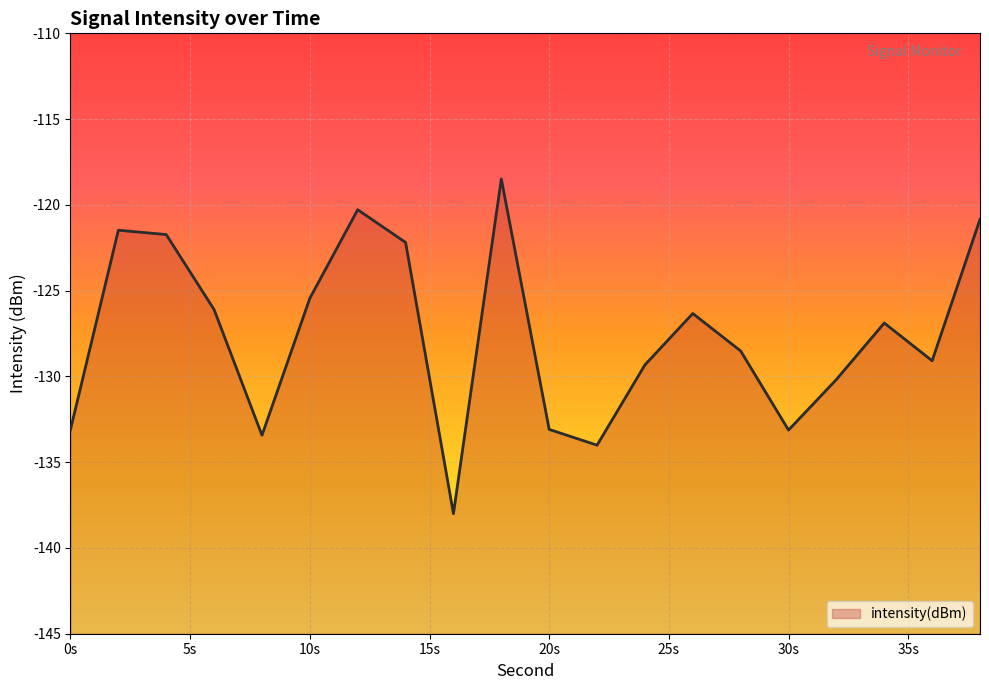

What is the approximate value at 34?

-126.9